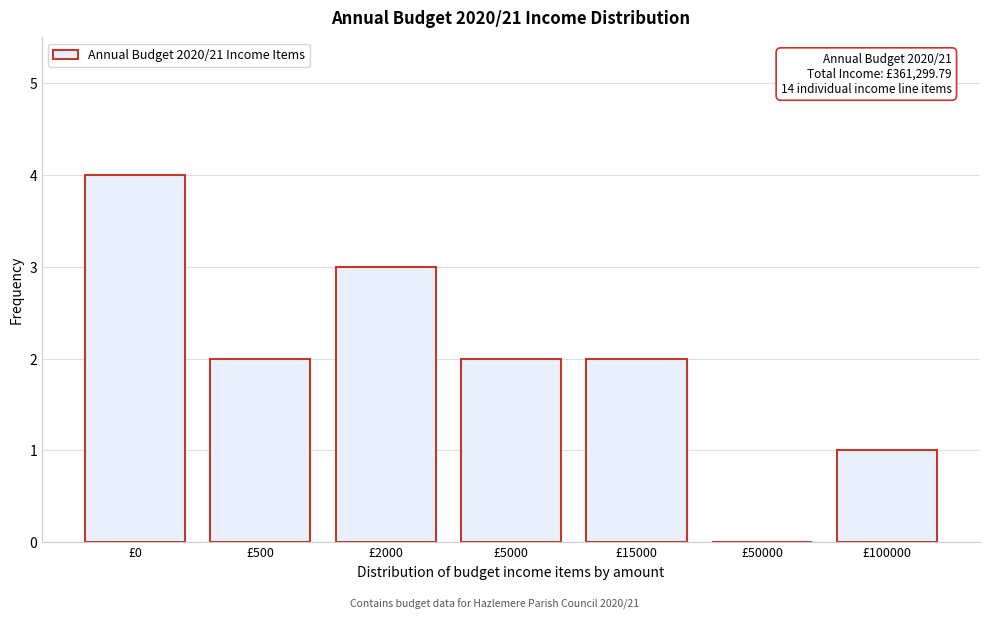

Reading right to left, list all the values displayed in this chart.

£100000=1	£50000=0	£15000=2	£5000=2	£2000=3	£500=2	£0=4